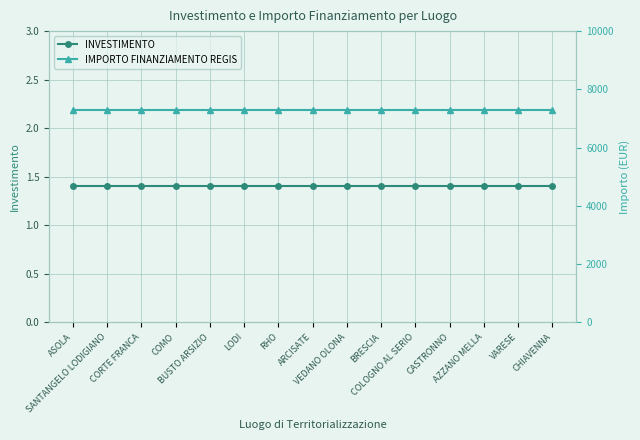

What is the label of the 11th point from the right?

BUSTO ARSIZIO